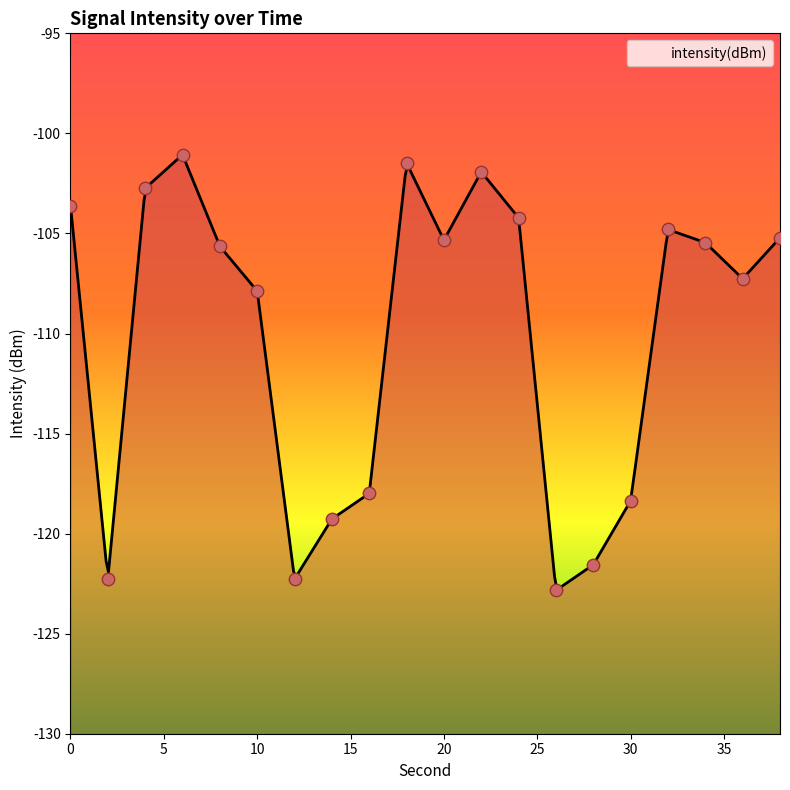

Between 14 and 24, which is larger?

24